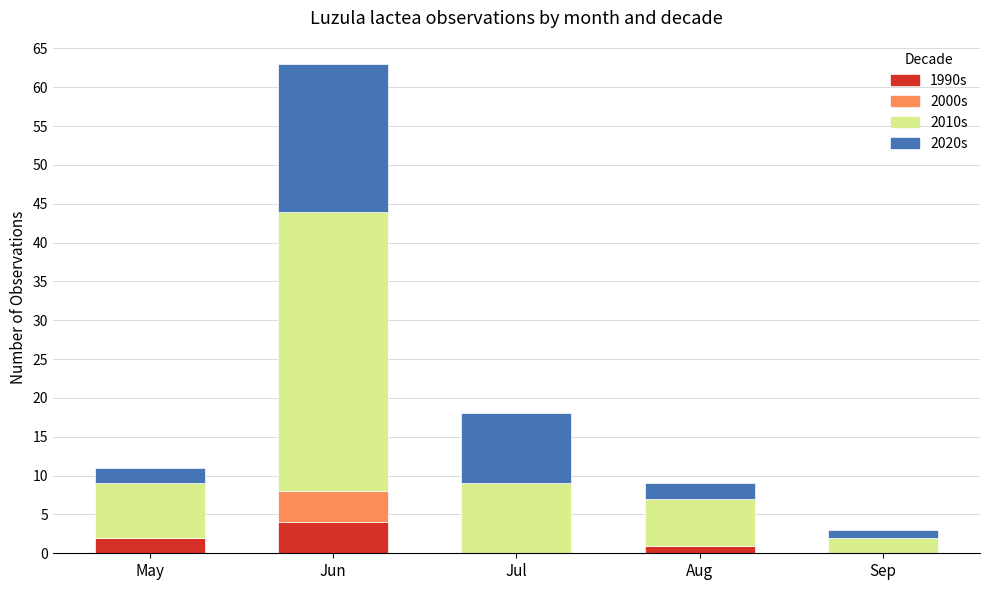

At which category is the sum across all series the highest?

Jun